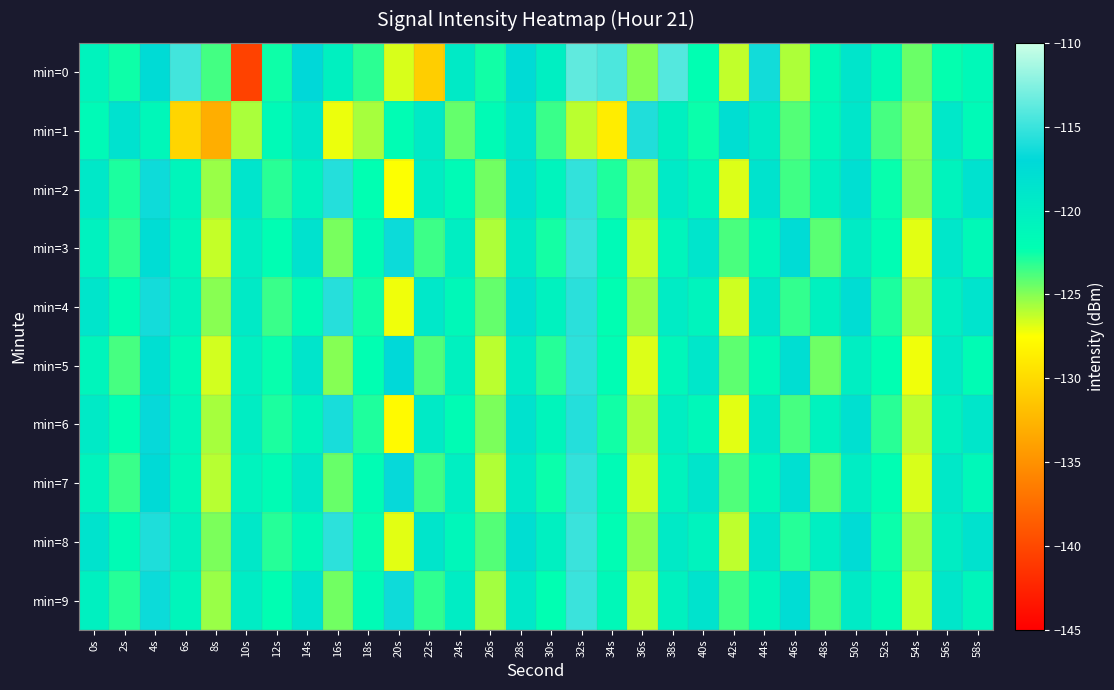

Reading left to right, transcribe all the data shown in this chart.

min=0: 0s=-120.7	2s=-122.5	4s=-117.4	6s=-114.7	8s=-123.6	10s=-140.4	12s=-122.5	14s=-117.0	16s=-120.3	18s=-123.1	20s=-126.7	22s=-130.8	24s=-119.5	26s=-122.6	28s=-117.4	30s=-120.1	32s=-113.7	34s=-114.4	36s=-125.0	38s=-114.1	40s=-122.2	42s=-126.2	44s=-116.4	46s=-125.8	48s=-121.7	50s=-118.8	52s=-121.6	54s=-124.5	56s=-122.3	58s=-121.5
min=1: 0s=-121.6	2s=-118.3	4s=-121.2	6s=-130.4	8s=-133.0	10s=-125.8	12s=-121.6	14s=-119.0	16s=-127.1	18s=-125.7	20s=-122.0	22s=-119.5	24s=-124.3	26s=-121.8	28s=-118.6	30s=-123.4	32s=-126.1	34s=-128.7	36s=-115.9	38s=-120.3	40s=-122.5	42s=-117.8	44s=-119.6	46s=-124.0	48s=-121.3	50s=-118.9	52s=-123.7	54s=-125.2	56s=-119.1	58s=-121.6
min=2: 0s=-119.2	2s=-122.8	4s=-116.5	6s=-121.0	8s=-125.4	10s=-118.7	12s=-123.1	14s=-120.6	16s=-115.8	18s=-122.3	20s=-127.5	22s=-119.9	24s=-121.7	26s=-124.6	28s=-118.2	30s=-120.8	32s=-115.3	34s=-122.9	36s=-125.7	38s=-119.4	40s=-121.1	42s=-126.8	44s=-118.5	46s=-123.6	48s=-120.2	50s=-117.9	52s=-122.4	54s=-125.0	56s=-120.7	58s=-118.3
min=3: 0s=-120.5	2s=-123.2	4s=-117.6	6s=-121.4	8s=-126.3	10s=-119.8	12s=-122.1	14s=-118.4	16s=-124.7	18s=-121.9	20s=-116.6	22s=-123.5	24s=-120.0	26s=-125.8	28s=-119.3	30s=-122.7	32s=-115.1	34s=-121.6	36s=-126.4	38s=-120.9	40s=-118.7	42s=-123.8	44s=-121.2	46s=-117.5	48s=-124.1	50s=-119.6	52s=-122.0	54s=-126.9	56s=-119.0	58s=-121.5
min=4: 0s=-118.8	2s=-122.0	4s=-116.3	6s=-120.7	8s=-125.1	10s=-119.5	12s=-123.4	14s=-121.8	16s=-115.7	18s=-122.6	20s=-127.2	22s=-119.1	24s=-121.4	26s=-124.3	28s=-118.0	30s=-120.5	32s=-115.6	34s=-122.2	36s=-125.5	38s=-119.7	40s=-120.8	42s=-126.5	44s=-118.9	46s=-123.3	48s=-120.4	50s=-117.7	52s=-122.8	54s=-125.9	56s=-120.1	58s=-118.6
min=5: 0s=-121.0	2s=-123.7	4s=-117.9	6s=-121.8	8s=-126.6	10s=-120.2	12s=-122.4	14s=-118.8	16s=-125.0	18s=-122.3	20s=-117.1	22s=-123.9	24s=-120.4	26s=-126.1	28s=-119.7	30s=-123.0	32s=-115.5	34s=-122.0	36s=-126.8	38s=-121.2	40s=-119.0	42s=-124.2	44s=-121.6	46s=-117.8	48s=-124.5	50s=-120.0	52s=-122.3	54s=-127.2	56s=-119.4	58s=-121.9
min=6: 0s=-119.5	2s=-122.3	4s=-116.8	6s=-121.2	8s=-125.7	10s=-119.9	12s=-122.8	14s=-121.0	16s=-116.2	18s=-122.9	20s=-127.8	22s=-119.5	24s=-121.9	26s=-124.8	28s=-118.4	30s=-121.0	32s=-115.8	34s=-122.6	36s=-125.9	38s=-120.0	40s=-121.3	42s=-126.9	44s=-119.2	46s=-123.7	48s=-120.6	50s=-118.1	52s=-123.1	54s=-126.2	56s=-120.4	58s=-118.9
min=7: 0s=-120.8	2s=-123.4	4s=-117.3	6s=-121.5	8s=-126.0	10s=-120.6	12s=-121.9	14s=-119.2	16s=-124.4	18s=-122.0	20s=-116.8	22s=-123.6	24s=-120.1	26s=-125.9	28s=-119.4	30s=-122.5	32s=-115.3	34s=-121.7	36s=-126.5	38s=-120.7	40s=-118.8	42s=-123.9	44s=-121.4	46s=-118.0	48s=-124.2	50s=-119.8	52s=-122.1	54s=-126.7	56s=-119.2	58s=-121.3
min=8: 0s=-118.5	2s=-121.8	4s=-116.0	6s=-120.4	8s=-124.8	10s=-119.2	12s=-123.0	14s=-121.5	16s=-115.5	18s=-122.4	20s=-126.9	22s=-118.8	24s=-121.2	26s=-124.0	28s=-117.8	30s=-120.2	32s=-115.0	34s=-122.0	36s=-125.3	38s=-119.5	40s=-120.6	42s=-126.2	44s=-118.7	46s=-123.0	48s=-120.1	50s=-117.5	52s=-122.5	54s=-125.6	56s=-119.9	58s=-118.4
min=9: 0s=-120.3	2s=-123.0	4s=-116.6	6s=-121.0	8s=-125.4	10s=-119.7	12s=-122.2	14s=-118.6	16s=-124.6	18s=-121.7	20s=-116.5	22s=-123.2	24s=-119.8	26s=-125.6	28s=-119.1	30s=-122.3	32s=-115.0	34s=-121.4	36s=-126.2	38s=-120.4	40s=-118.5	42s=-123.6	44s=-121.1	46s=-117.6	48s=-123.9	50s=-119.5	52s=-121.8	54s=-126.3	56s=-118.9	58s=-121.0